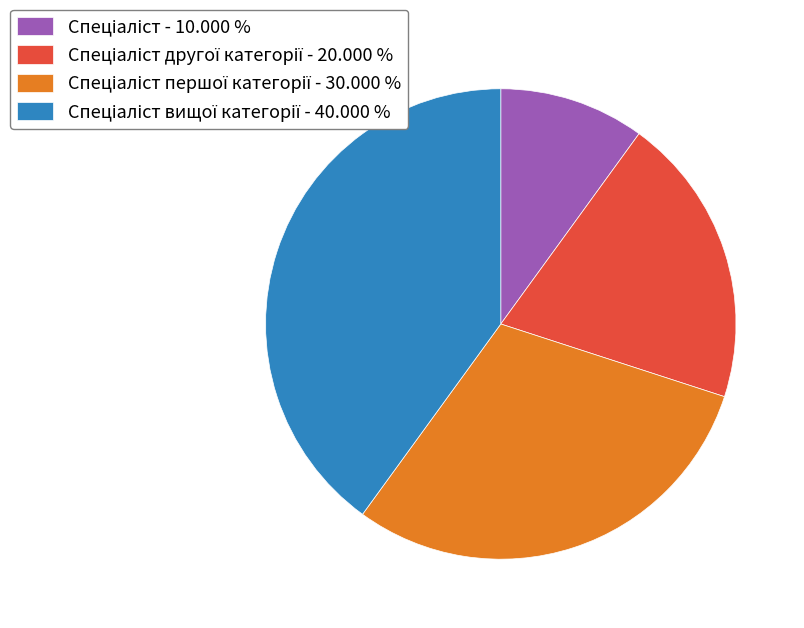

Does any single category account for the majority?

No